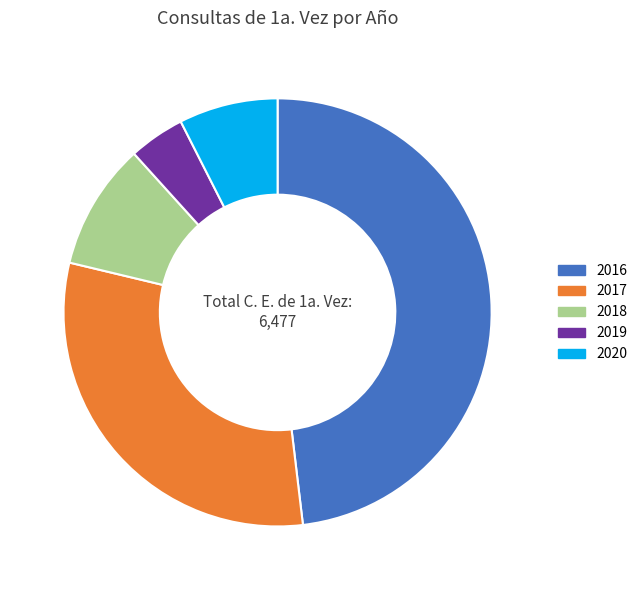

Does 2017 represent more than half of the total?

No